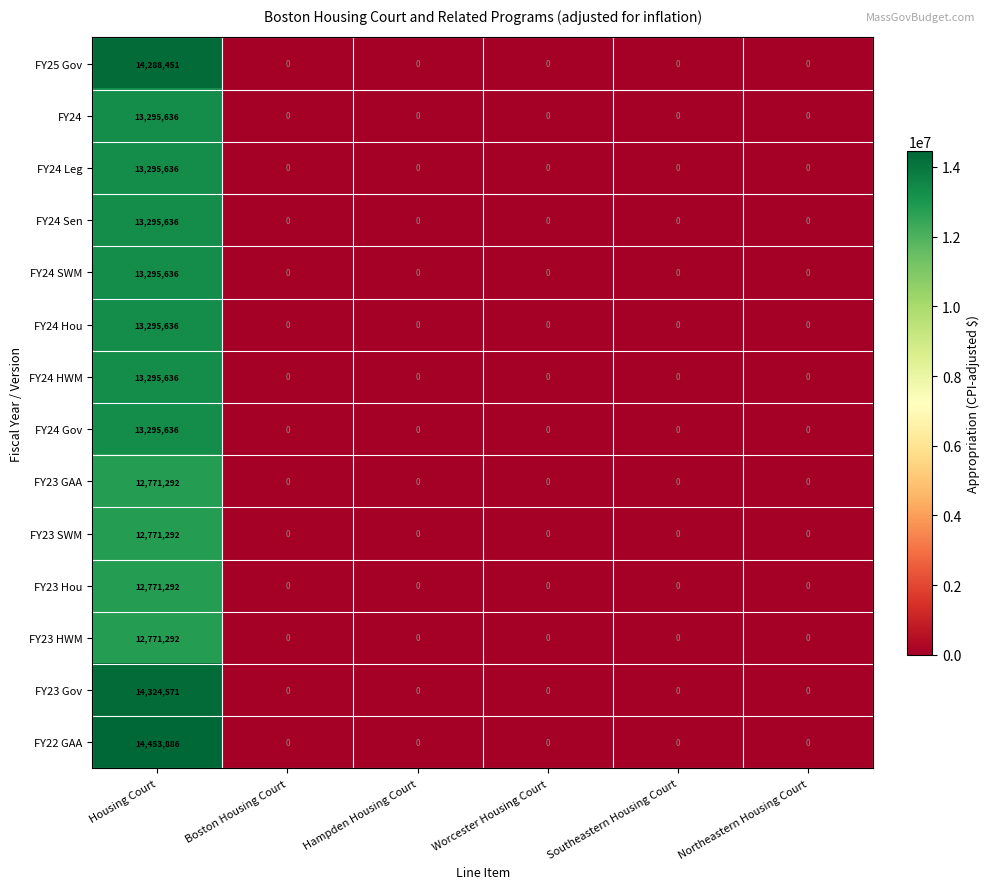

What is the maximum value for FY23 GAA?

12771292